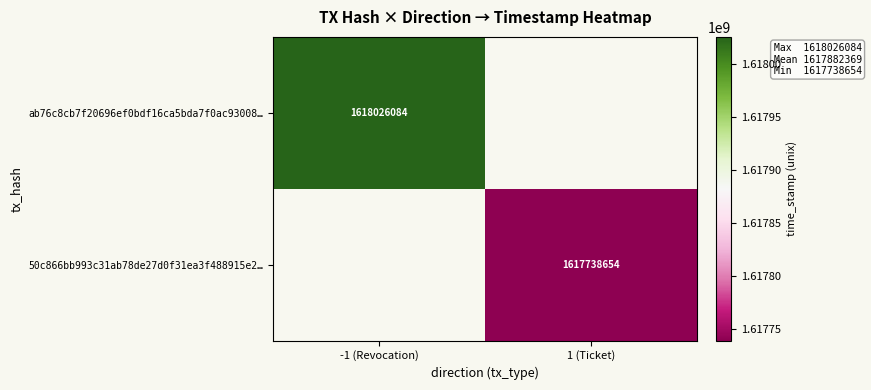

Is the value of ab76c8cb7f20696ef0bdf16ca5bda7f0ac93008… at -1 (Revocation) greater than the value of 50c866bb993c31ab78de27d0f31ea3f488915e2… at 1 (Ticket)?

Yes